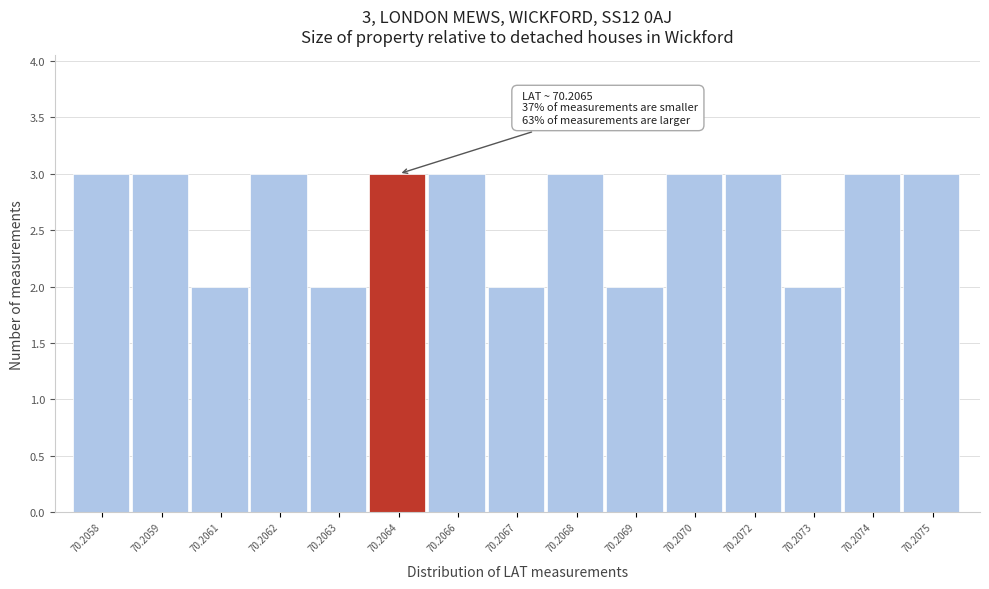

Reading left to right, list all the values displayed in this chart.

70.2058=3	70.2059=3	70.2061=2	70.2062=3	70.2063=2	70.2064=3	70.2066=3	70.2067=2	70.2068=3	70.2069=2	70.2070=3	70.2072=3	70.2073=2	70.2074=3	70.2075=3